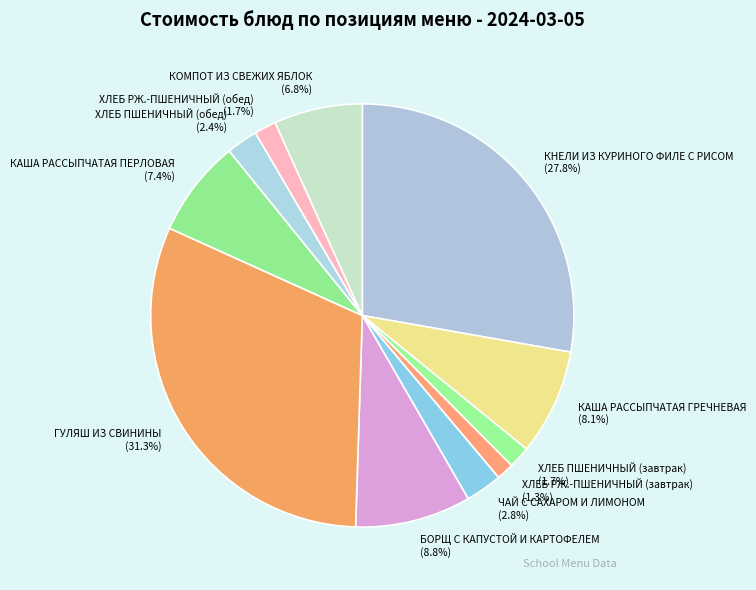

Between КАША РАССЫПЧАТАЯ ГРЕЧНЕВАЯ and ХЛЕБ ПШЕНИЧНЫЙ (завтрак), which is larger?

КАША РАССЫПЧАТАЯ ГРЕЧНЕВАЯ